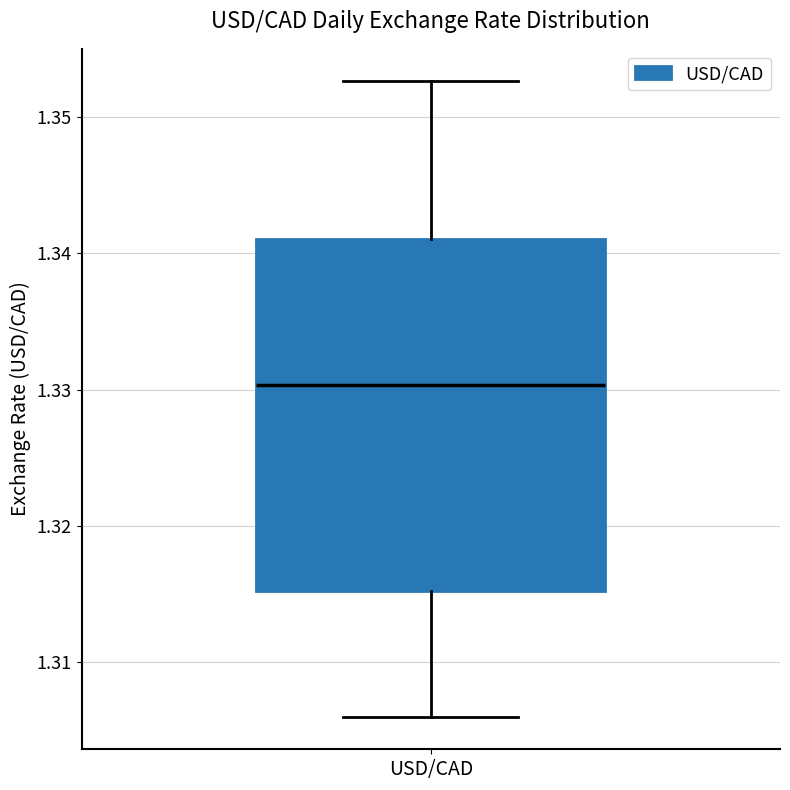

Transcribe this box plot: give where the median line is, the range the box spans, and where the two whiskers end, as read against the y-axis. The values are not printed on the chart, so give them approximately, as read against the axis.

median 1.330, box 1.315 to 1.341, whiskers 1.306 to 1.353